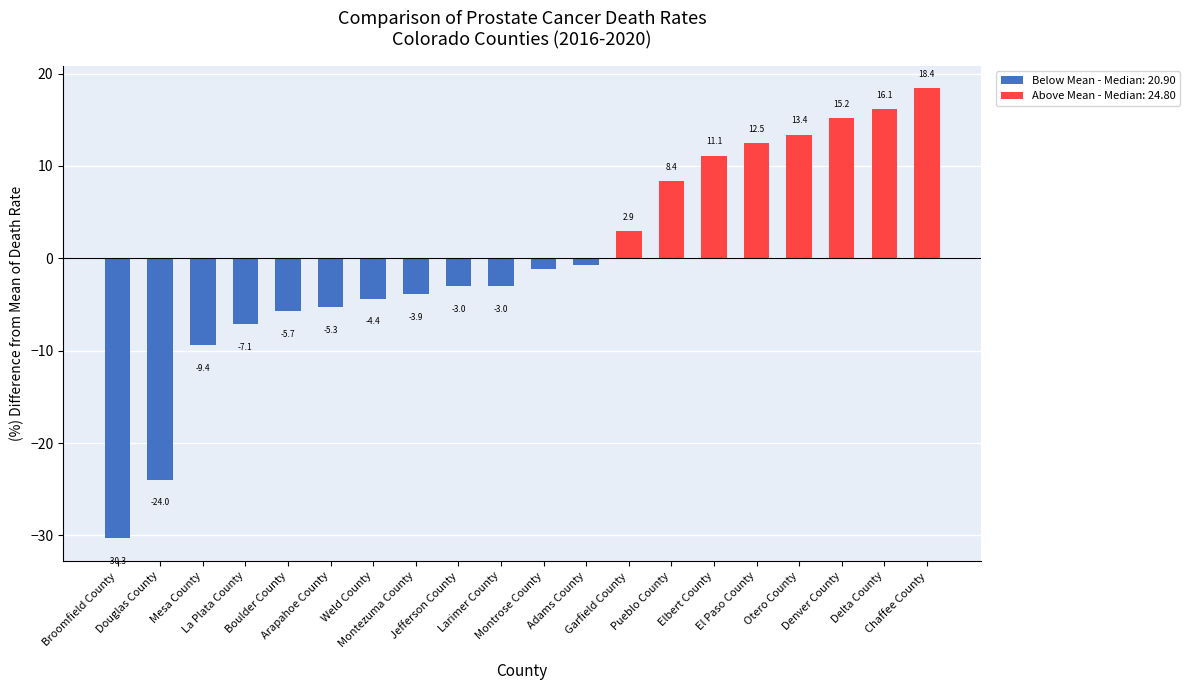

True or false: the data shows 6.0 at Denver County.

False